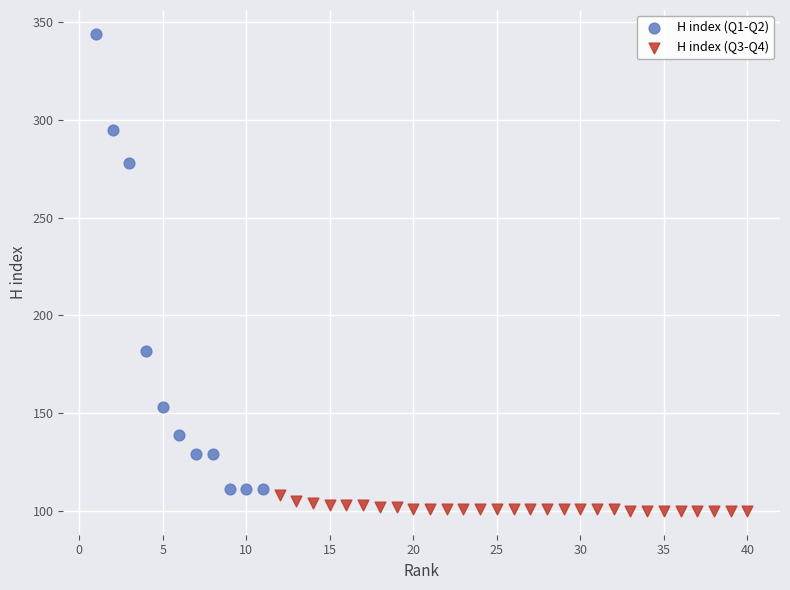

Which series contains the highest Y value?

H index (Q1-Q2)